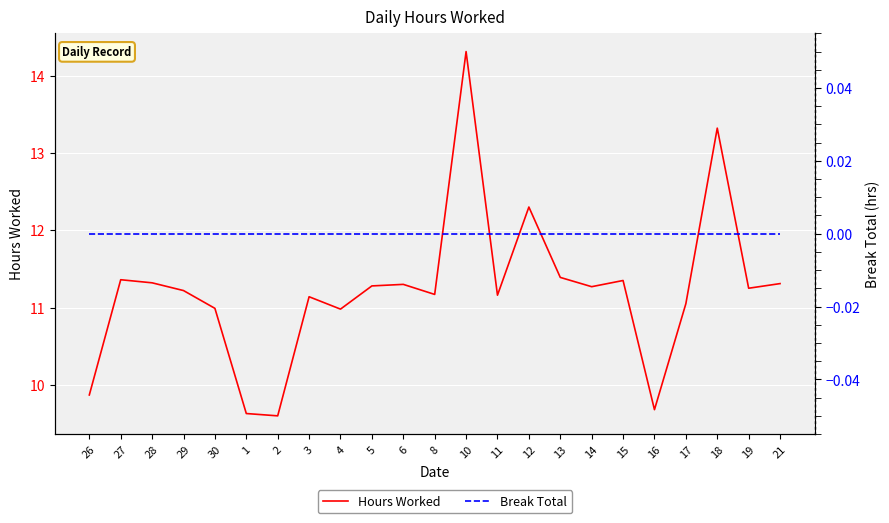

True or false: Break Total and Hours Worked cross at least once.

False